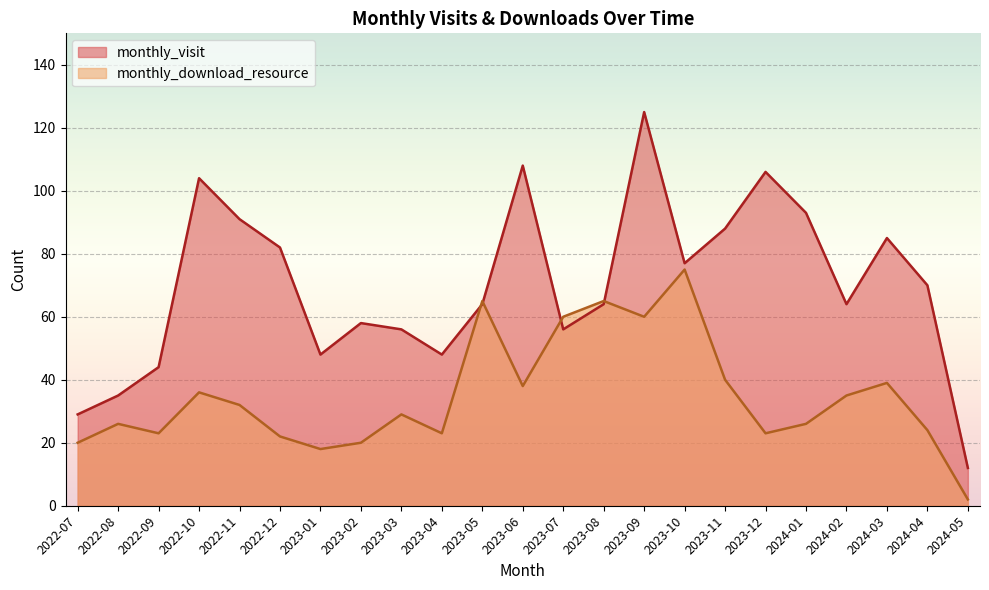

What is the sum of the monthly_visit values at 2023-11 and 2022-07?

117